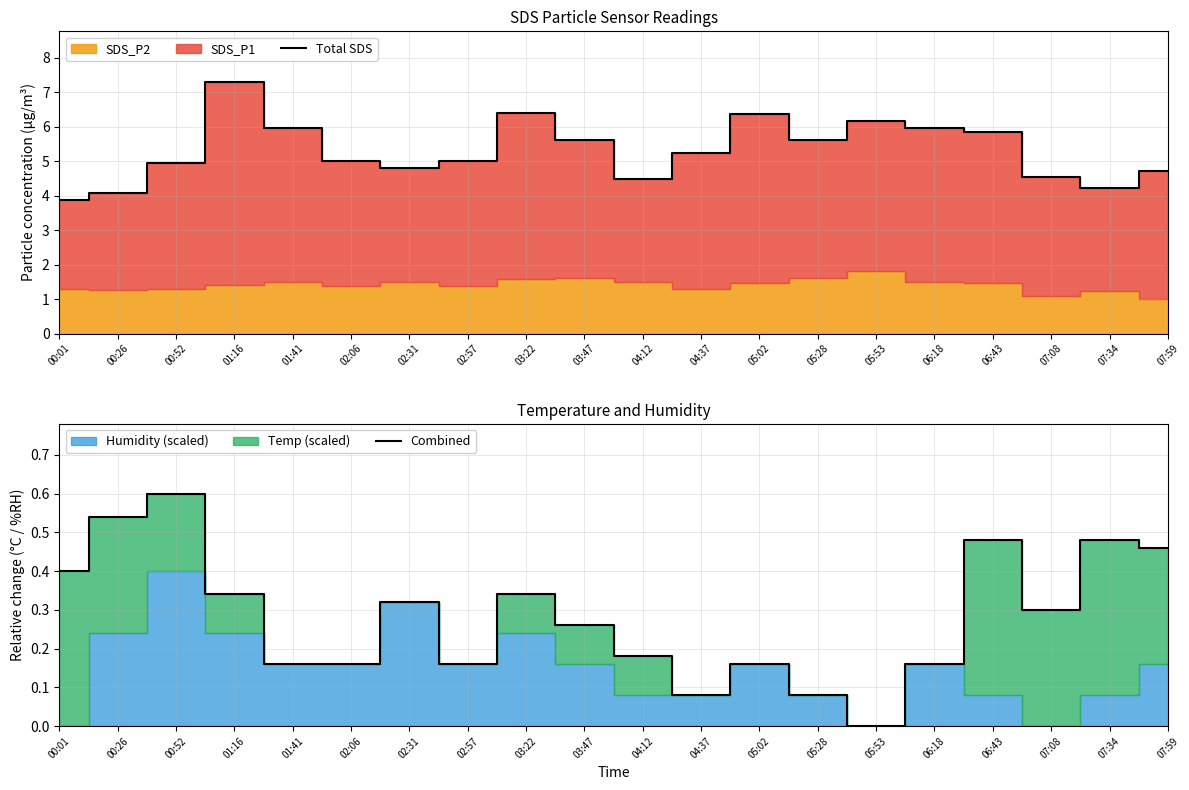

The value of Combined at 07:34 is 0.1. True or false?

False